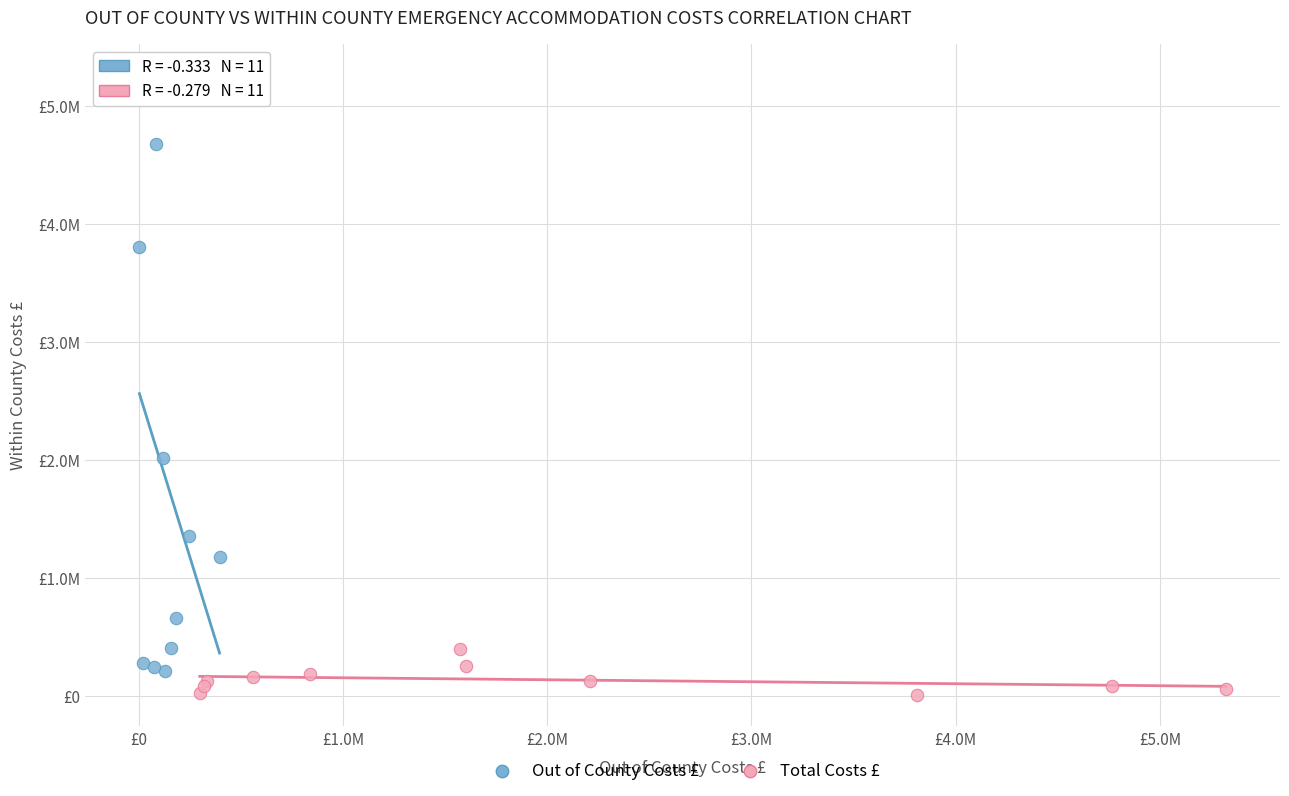

Which series has the largest Y range (max minus min)?

Out of County Costs £